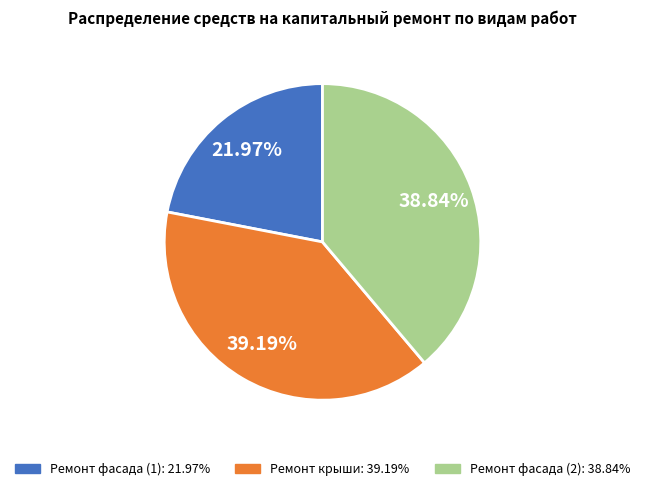

Count the number of slices in the pie.

3